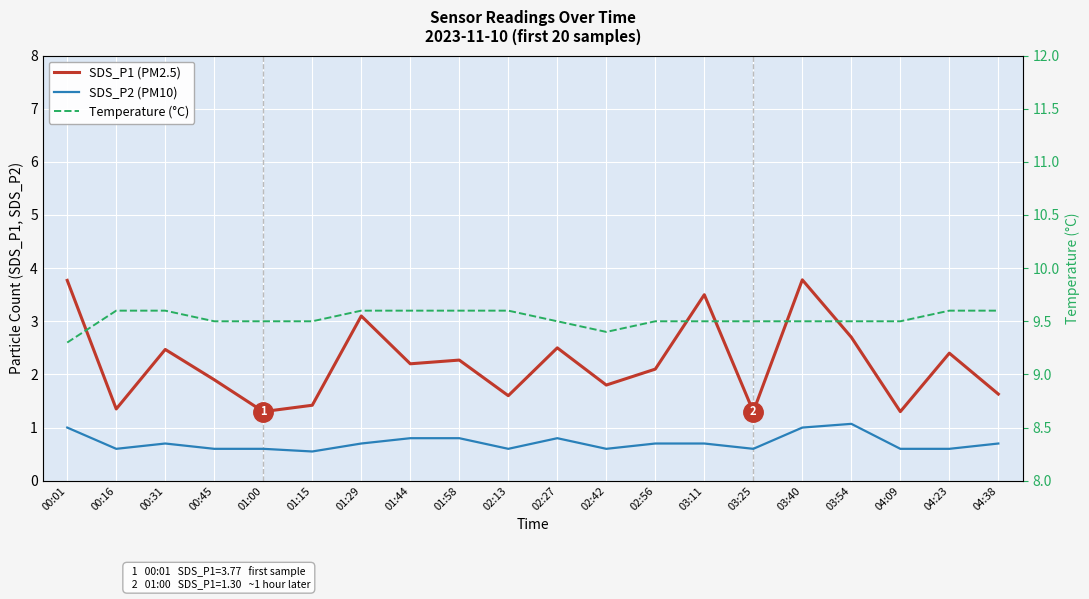

Is this an area chart (filled region under the line)?

No